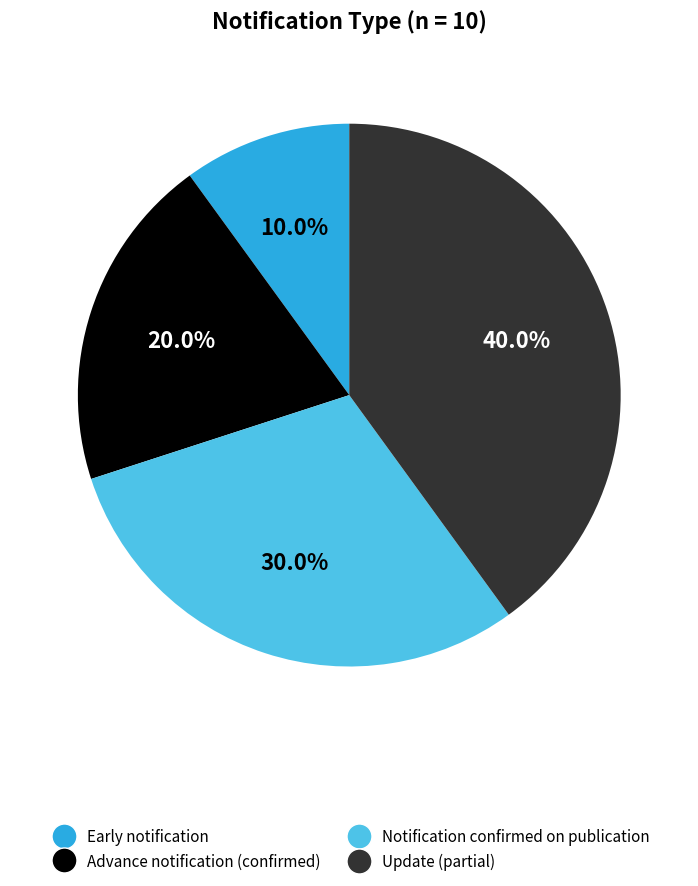

Which has a higher value, Early notification or Update (partial)?

Update (partial)